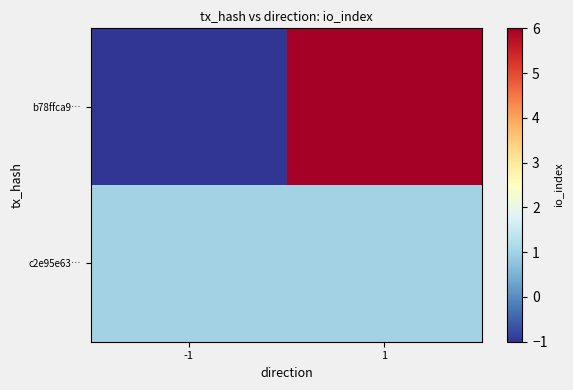

Count the number of categories in the chart.

2